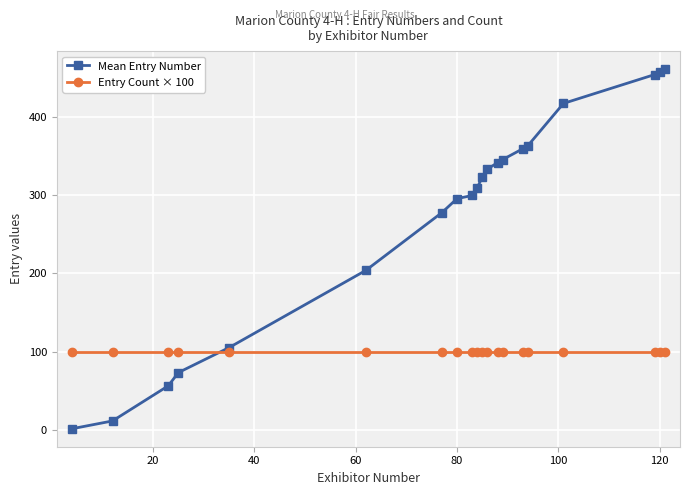

Which series has the largest total across all categories?

Mean Entry Number